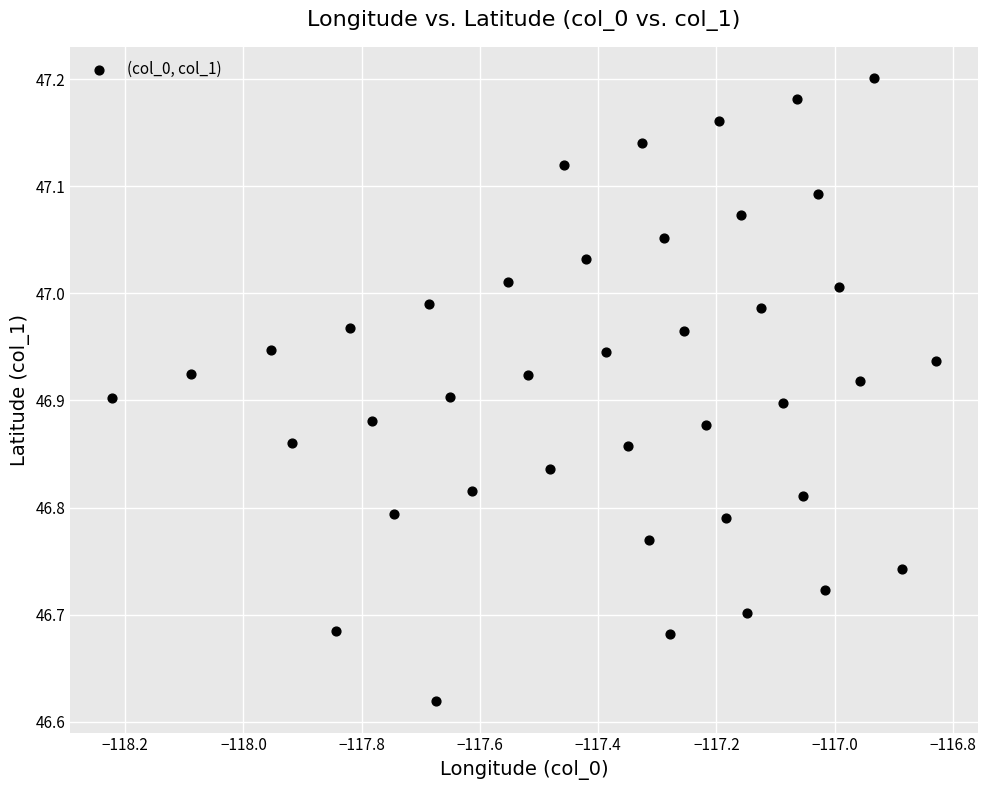

What is the range of Y values (max minus min)?

0.6